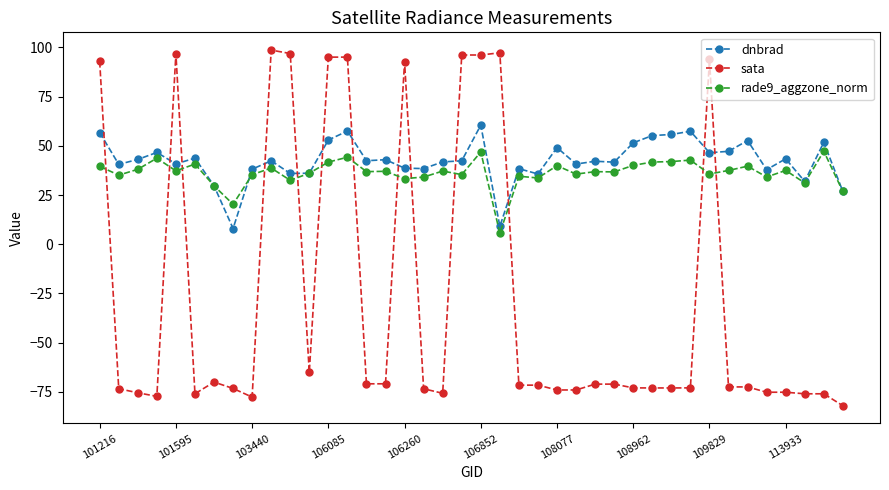

True or false: rade9_aggzone_norm has more than 1 points higher than both neighbors.

True